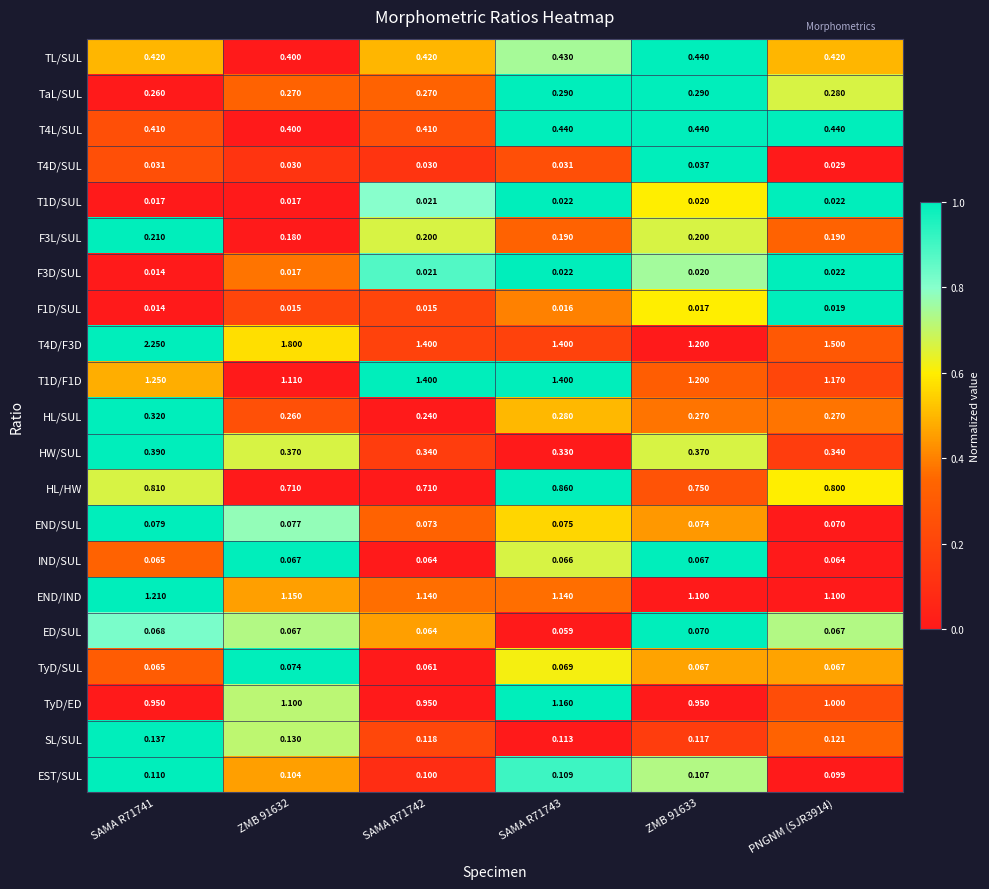

Is the value of TyD/SUL at SAMA R71741 greater than the value of T1D/F1D at ZMB 91633?

No